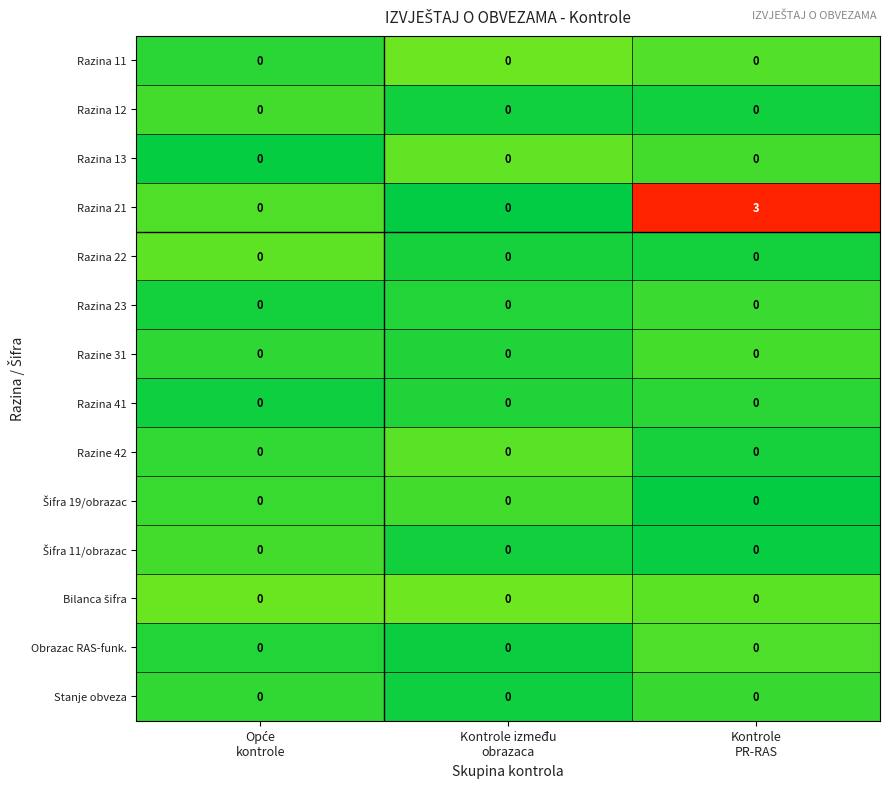

Which series has the largest range (max minus min)?

Razina 21